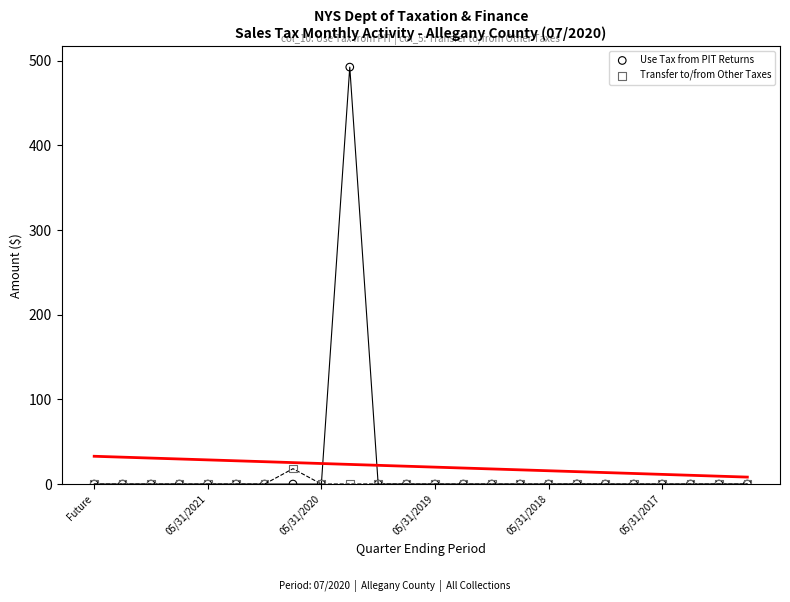

Which series has the largest Y range (max minus min)?

Use Tax from PIT Returns